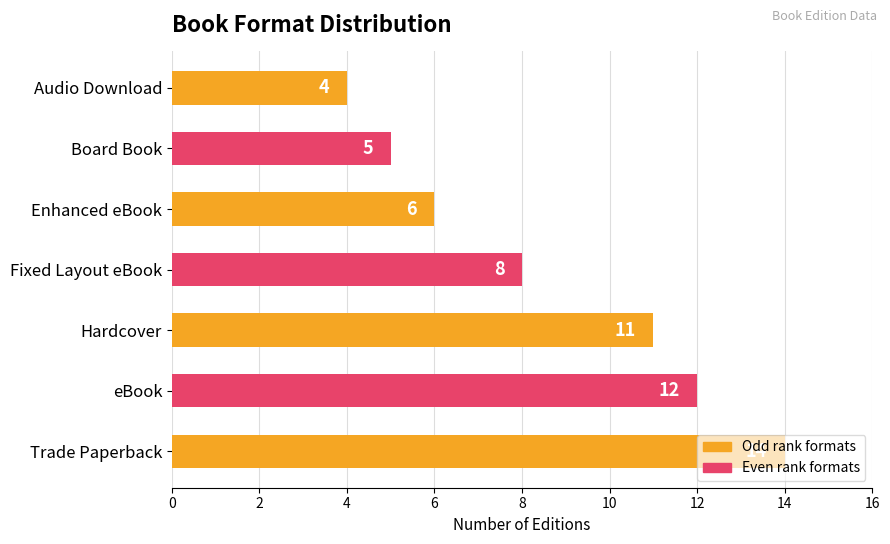

The value at Trade Paperback is 14. True or false?

True